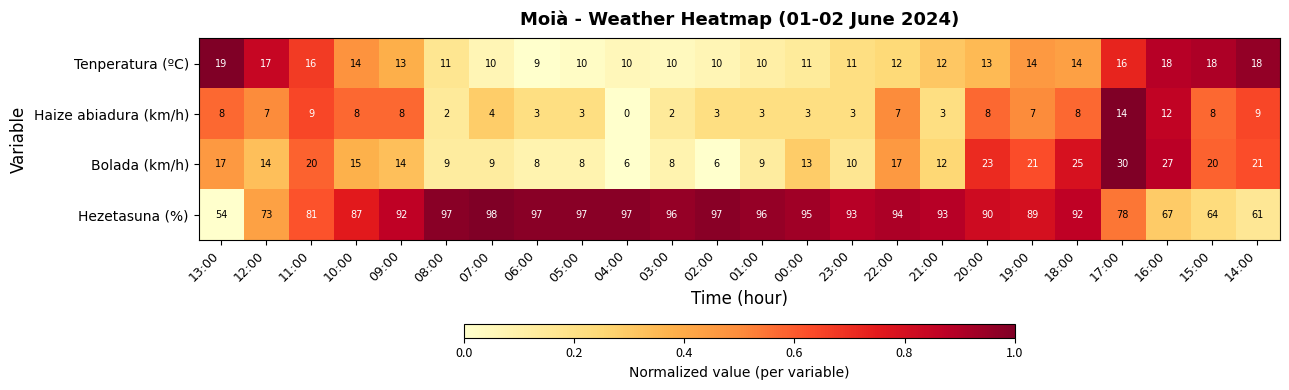

At 10:00, list the series in order from smallest to largest.

Haize abiadura (km/h), Tenperatura (ºC), Bolada (km/h), Hezetasuna (%)